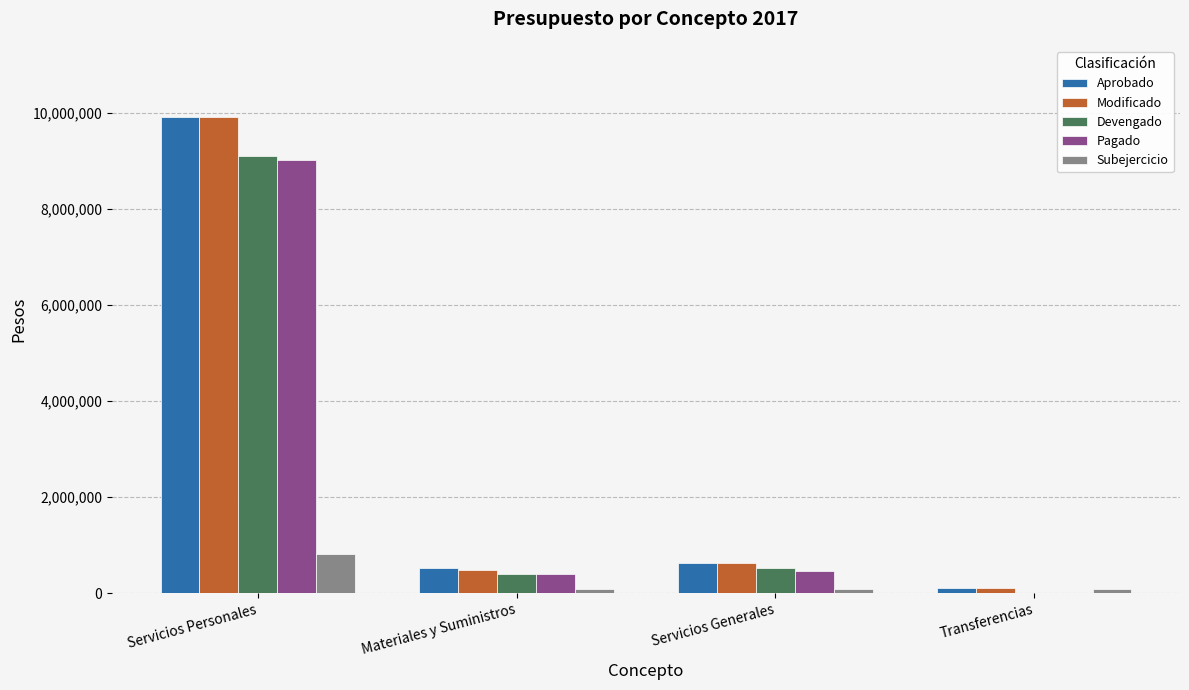

Does the chart contain stacked bars?

No